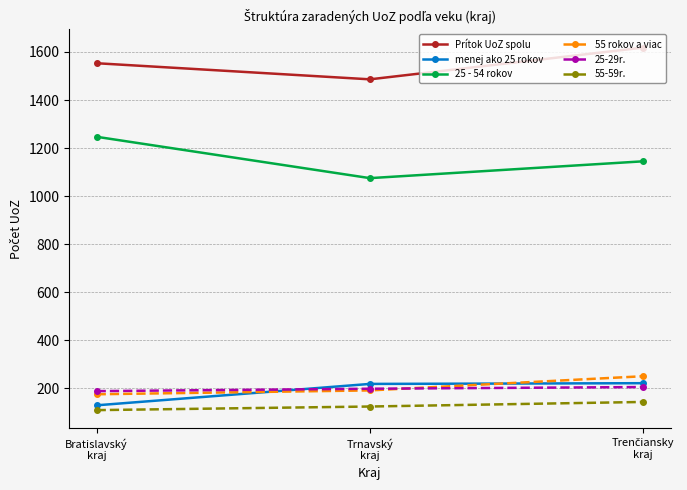

How many lines are shown in the chart?

6